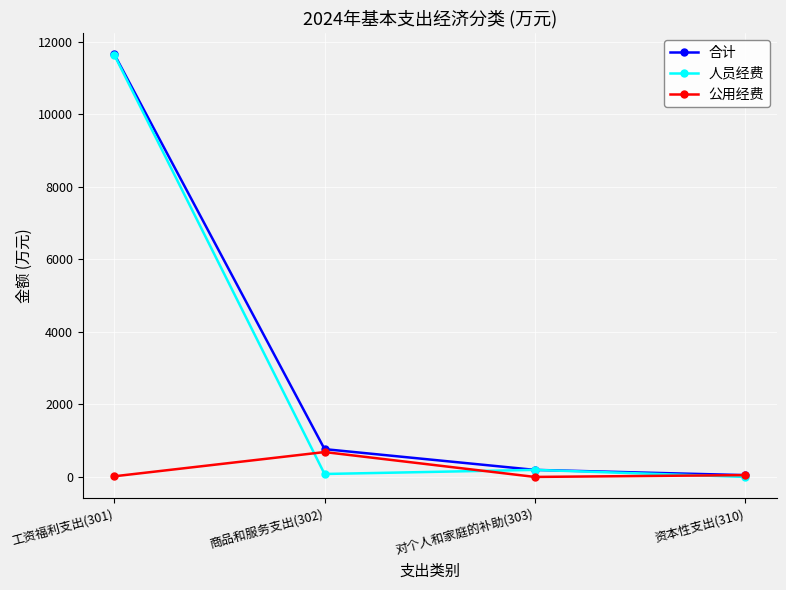

What value does the 合计 series have at 商品和服务支出(302)?

767.1